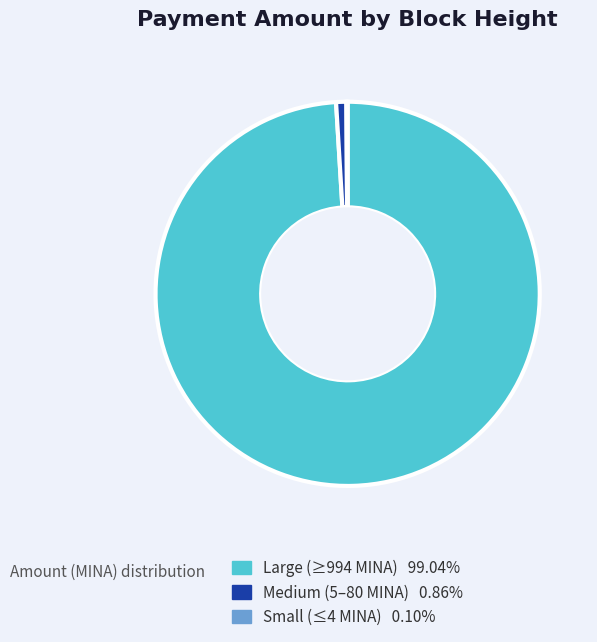

Is there a majority slice in this chart?

Yes